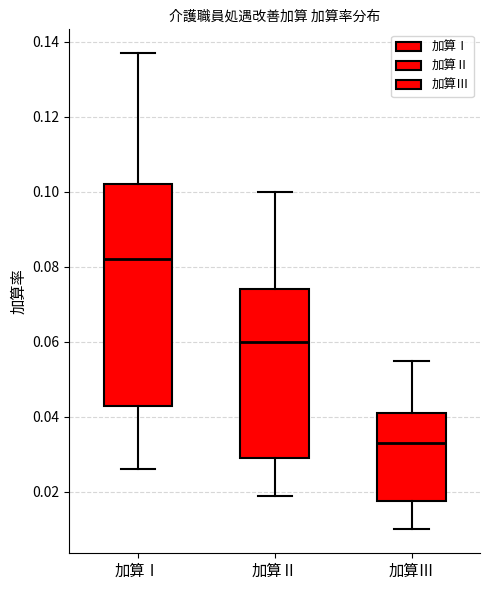

Which box's median line is the highest?

加算Ⅰ